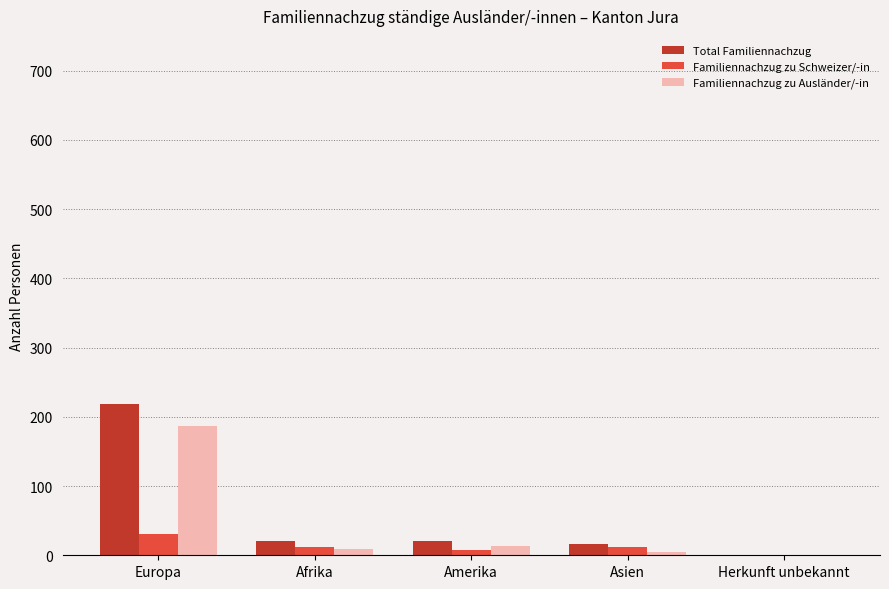

Count the number of categories in the chart.

5